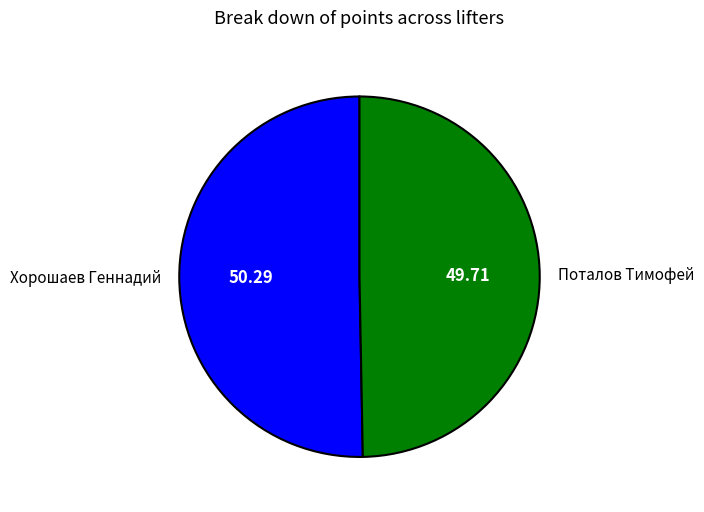

What is the ratio of the value at Поталов Тимофей to the value at Хорошаев Геннадий?

1.0